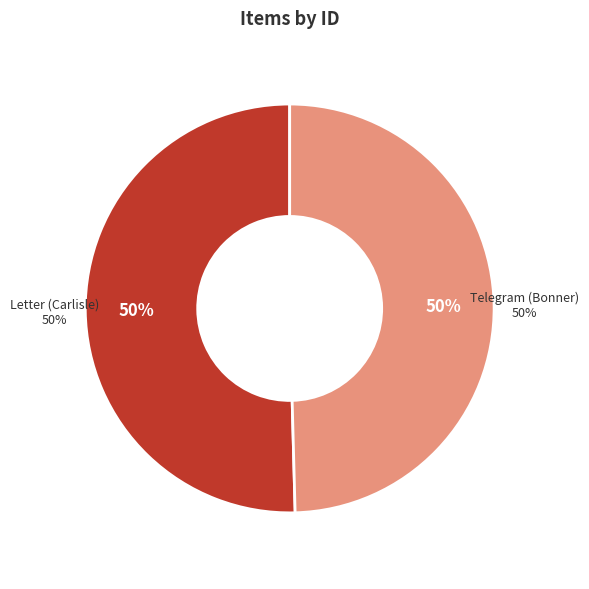

True or false: Letter from Martha Berry to Geo. L. Carlisle Jr. accounts for 58% of the total.

False